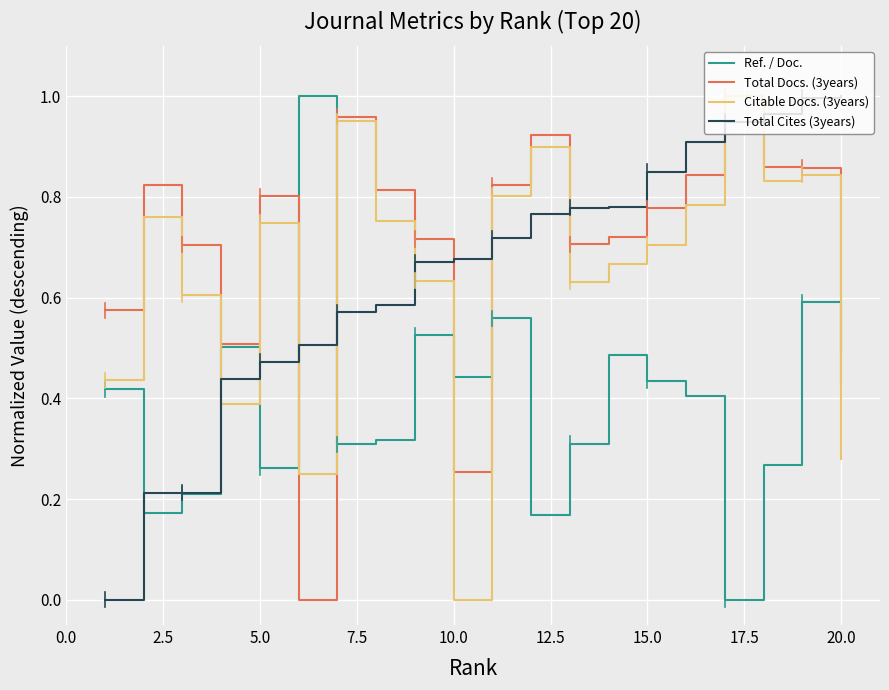

How many values in Total Cites (3years) are above zero?

19